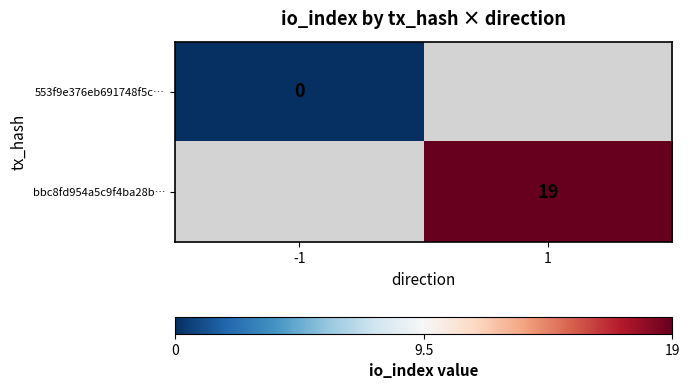

The value of bbc8fd954a5c9f4ba28b… at 1 is 30. True or false?

False